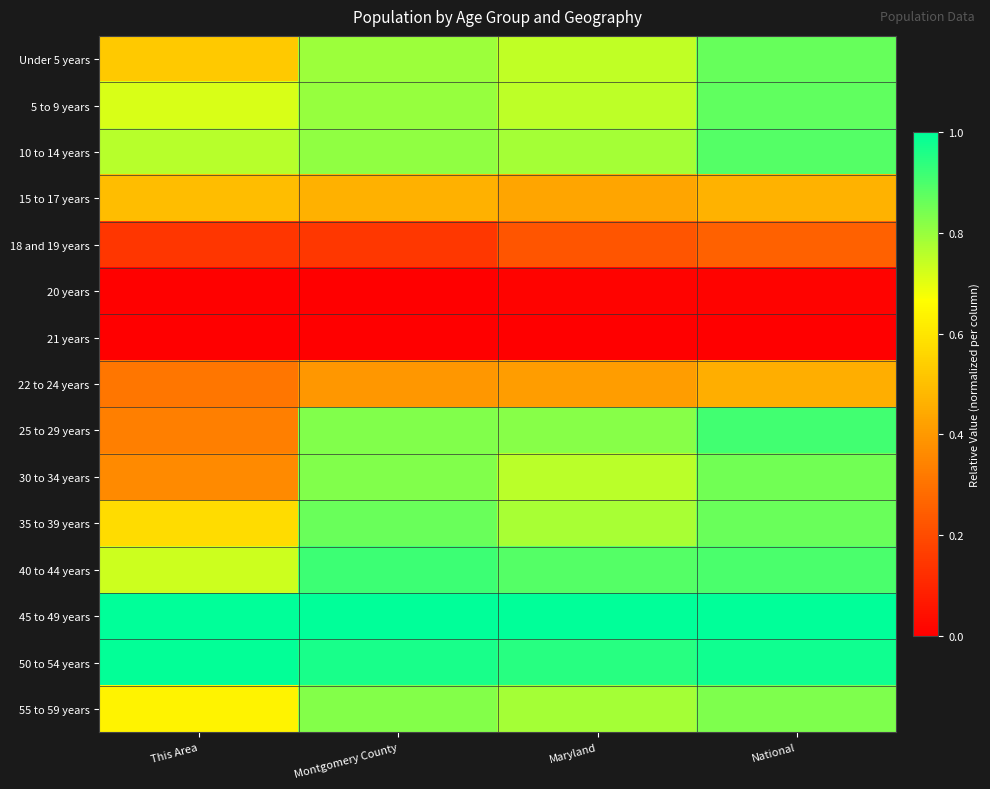

Reading right to left, extract all data points from this chart.

Under 5 years: National=0.9	Maryland=0.7	Montgomery County=0.8	This Area=0.5
5 to 9 years: National=0.9	Maryland=0.8	Montgomery County=0.8	This Area=0.7
10 to 14 years: National=0.9	Maryland=0.8	Montgomery County=0.8	This Area=0.8
15 to 17 years: National=0.5	Maryland=0.4	Montgomery County=0.5	This Area=0.5
18 and 19 years: National=0.3	Maryland=0.2	Montgomery County=0.1	This Area=0.1
20 years: National=0.0	Maryland=0.0	Montgomery County=0.0	This Area=0.0
21 years: National=0.0	Maryland=0.0	Montgomery County=0.0	This Area=0.0
22 to 24 years: National=0.5	Maryland=0.4	Montgomery County=0.4	This Area=0.3
25 to 29 years: National=0.9	Maryland=0.8	Montgomery County=0.8	This Area=0.3
30 to 34 years: National=0.9	Maryland=0.8	Montgomery County=0.8	This Area=0.4
35 to 39 years: National=0.9	Maryland=0.8	Montgomery County=0.9	This Area=0.6
40 to 44 years: National=0.9	Maryland=0.9	Montgomery County=0.9	This Area=0.7
45 to 49 years: National=1.0	Maryland=1.0	Montgomery County=1.0	This Area=1.0
50 to 54 years: National=1.0	Maryland=0.9	Montgomery County=1.0	This Area=1.0
55 to 59 years: National=0.8	Maryland=0.8	Montgomery County=0.8	This Area=0.6